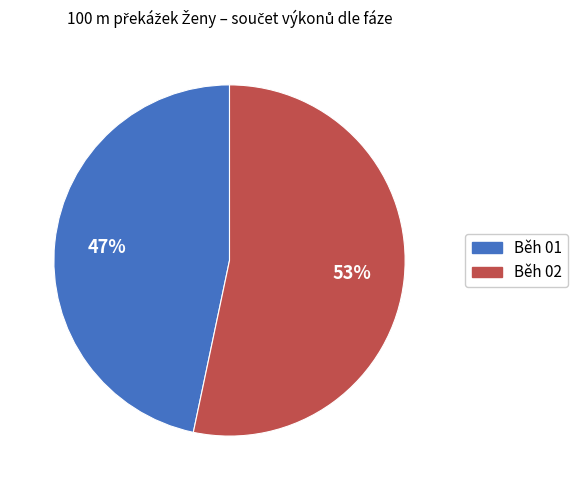

Which slice is the largest?

Běh 02